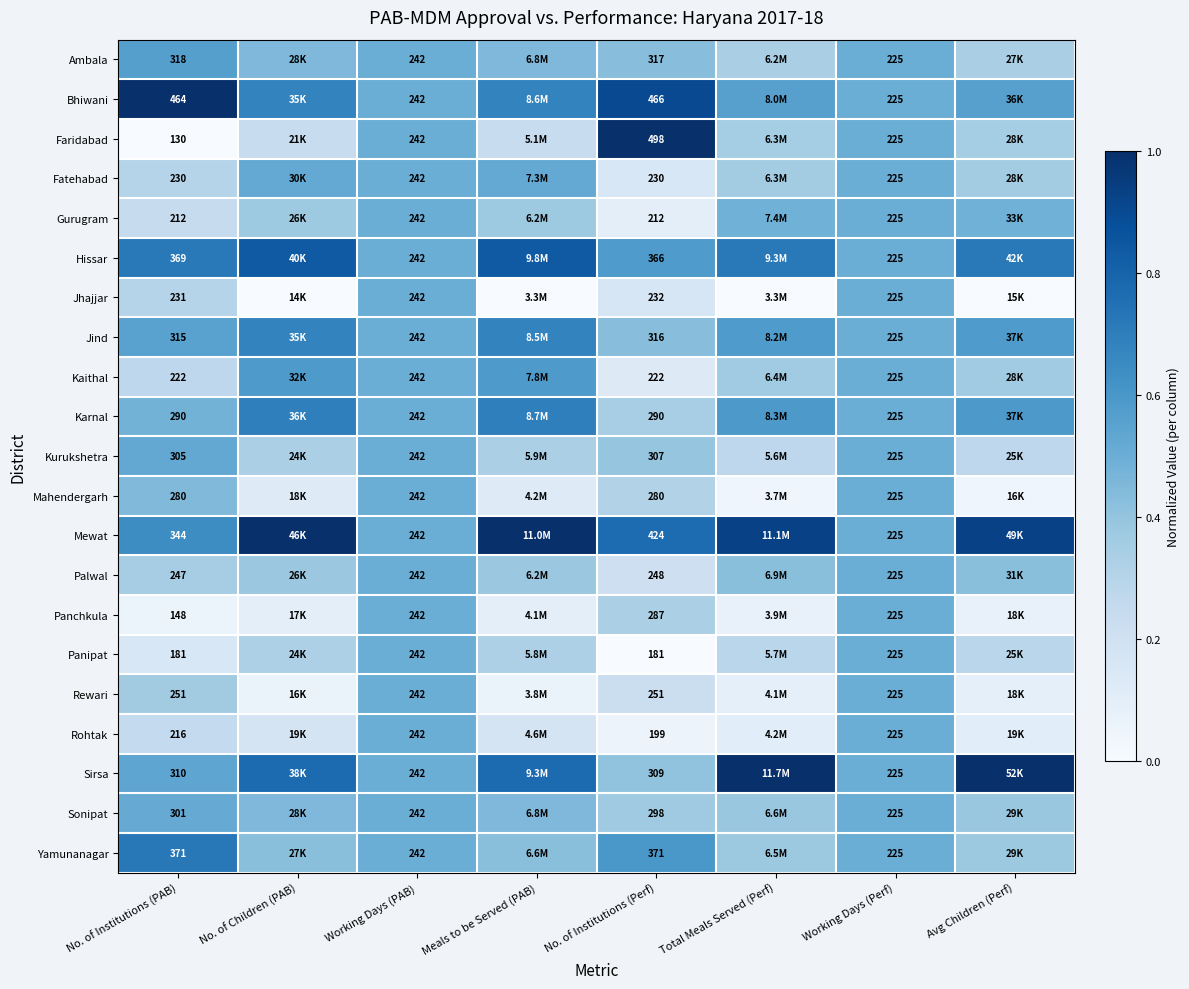

At No. of Institutions (Perf), list the series in order from smallest to largest.

Panipat, Rohtak, Gurugram, Kaithal, Fatehabad, Jhajjar, Palwal, Rewari, Mahendergarh, Panchkula, Karnal, Sonipat, Kurukshetra, Sirsa, Jind, Ambala, Hissar, Yamunanagar, Mewat, Bhiwani, Faridabad